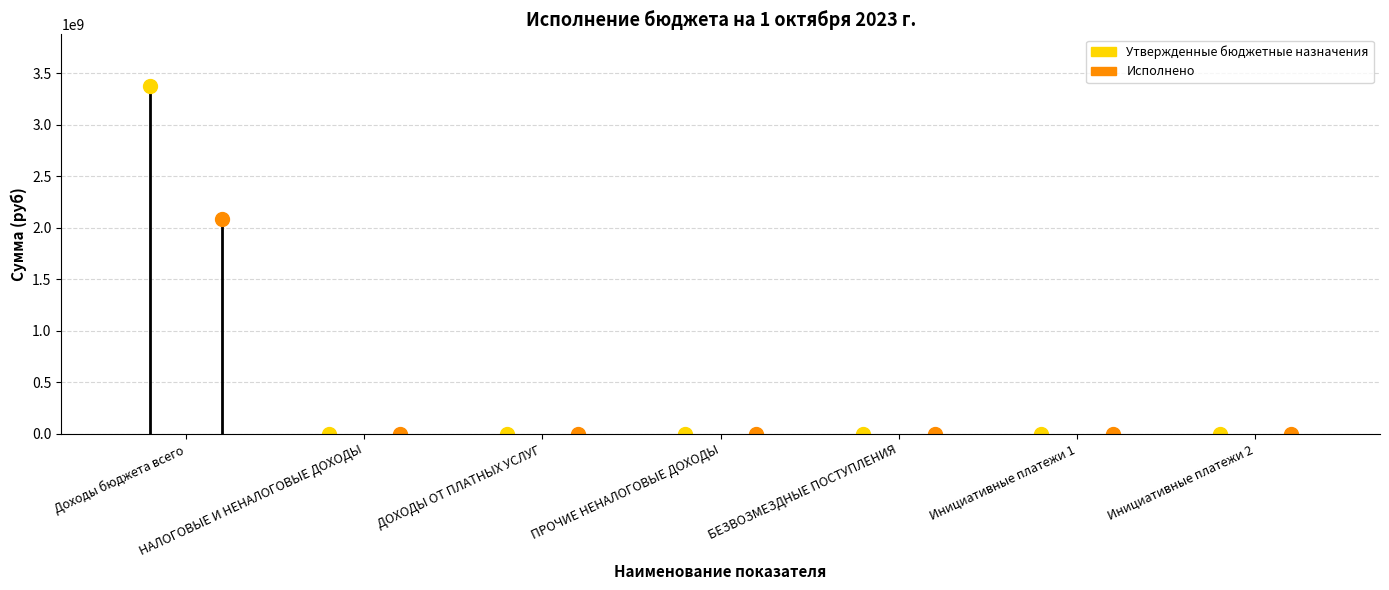

Rank the series at Доходы бюджета всего from highest to lowest value.

Утвержденные бюджетные назначения, Исполнено